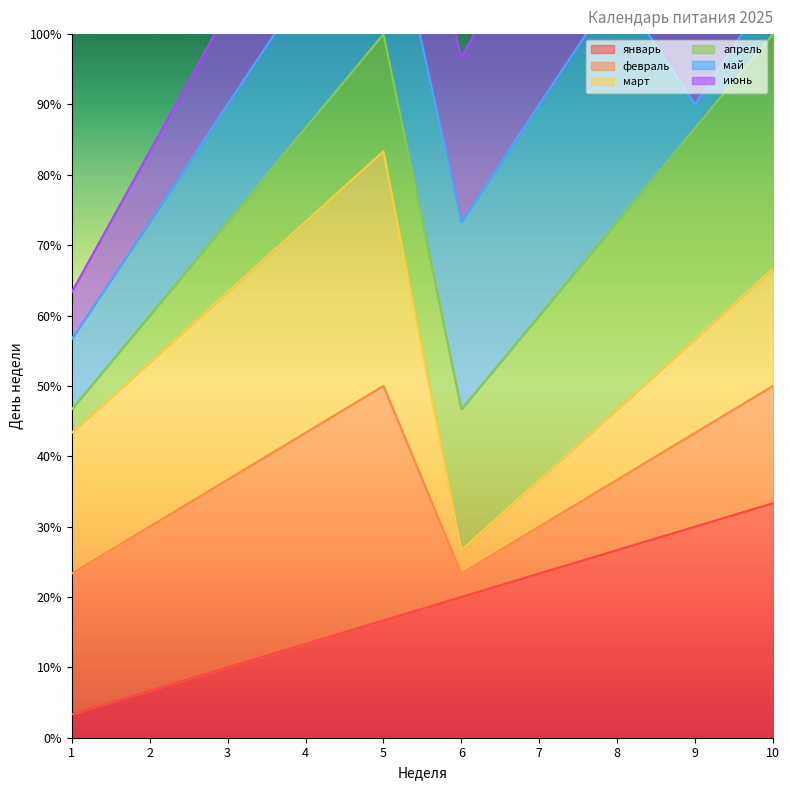

At which category is the sum across all series the highest?

5